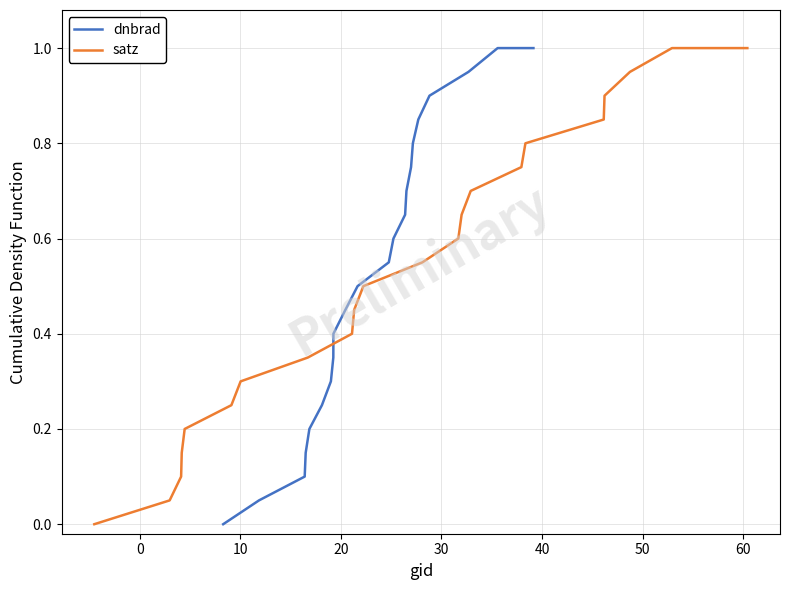

What is the highest value of the dnbrad series?

1.0